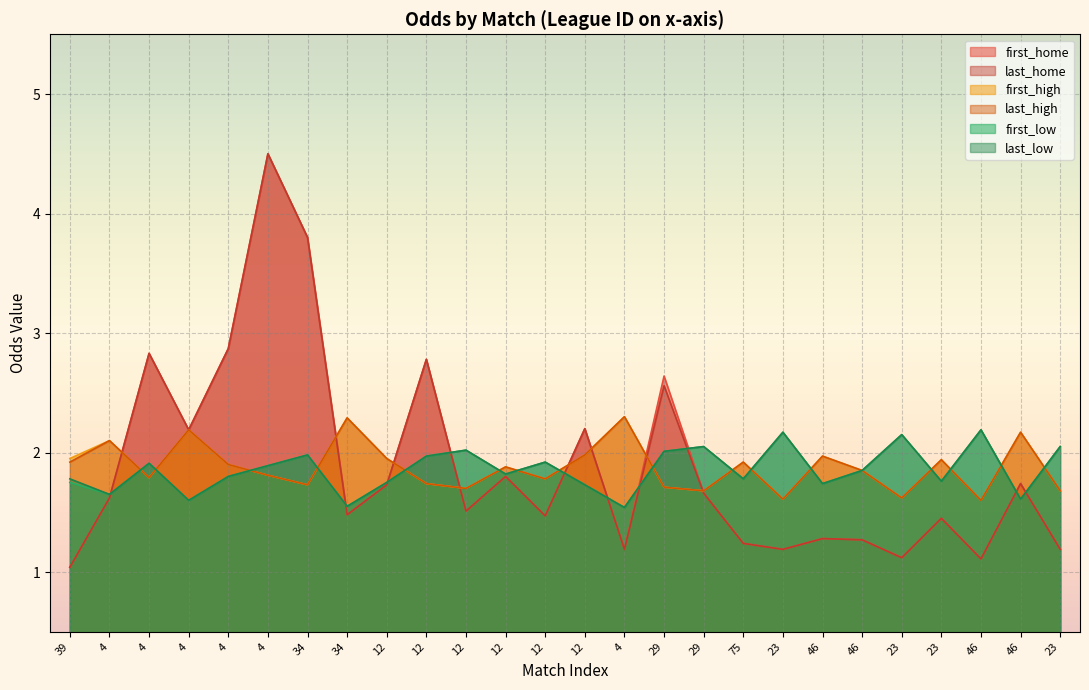

How many intersections are there between first_low and first_home?

10